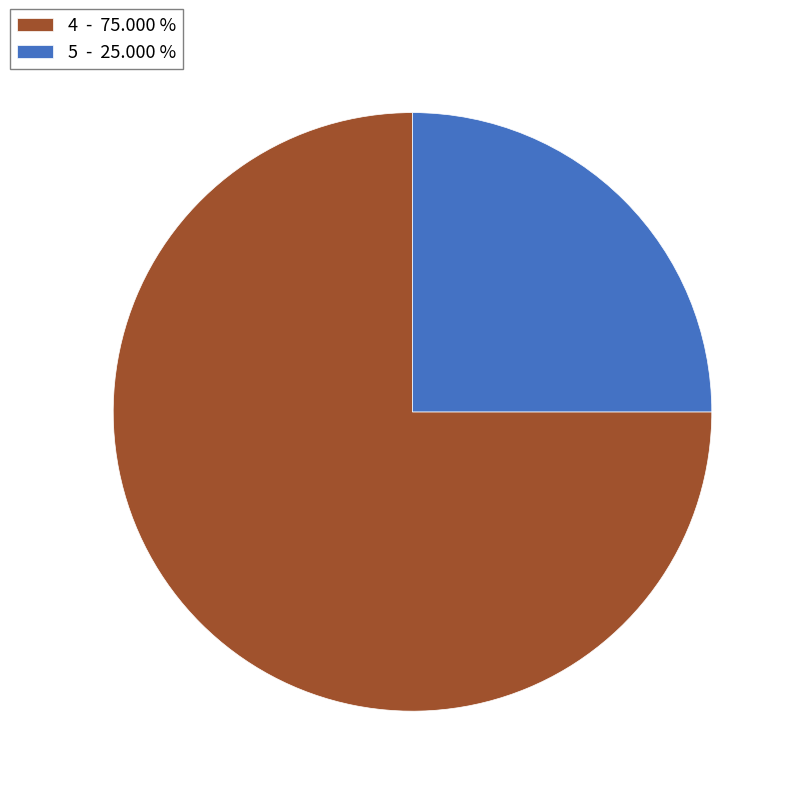

Is 5 - 25.000 % the majority of the pie?

No